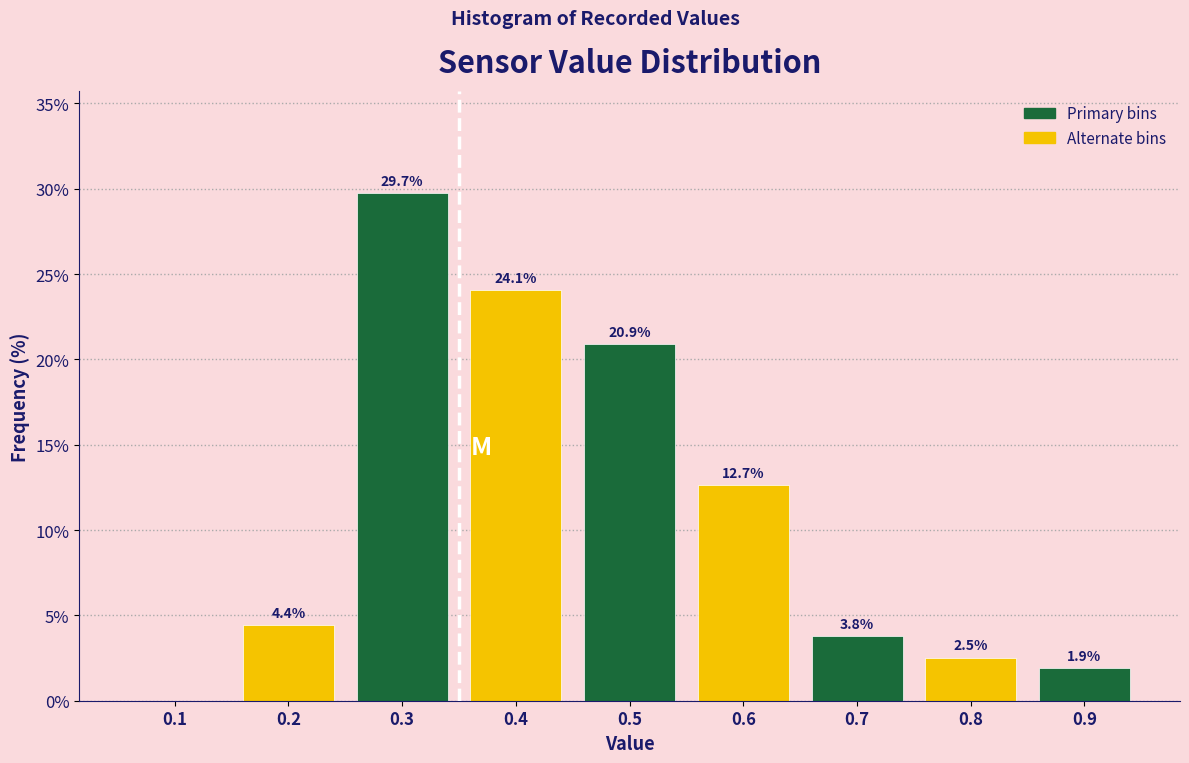

Reading right to left, what are all the values shown in this chart?

0.9=1.9	0.8=2.5	0.7=3.8	0.6=12.7	0.5=20.9	0.4=24.1	0.3=29.7	0.2=4.4	0.1=0.0